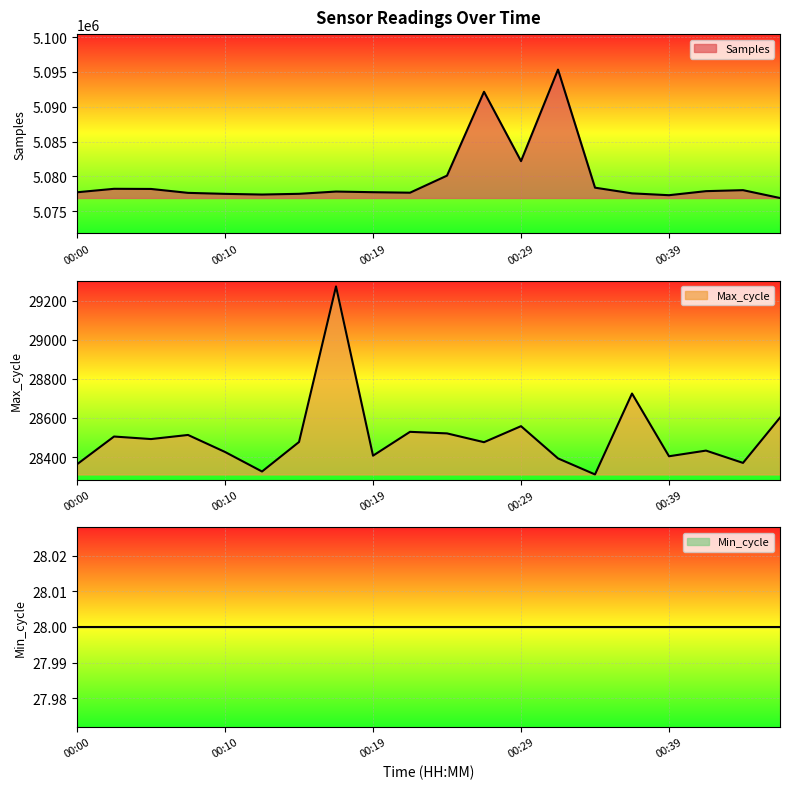

What is the highest value of the Samples series?

5095320